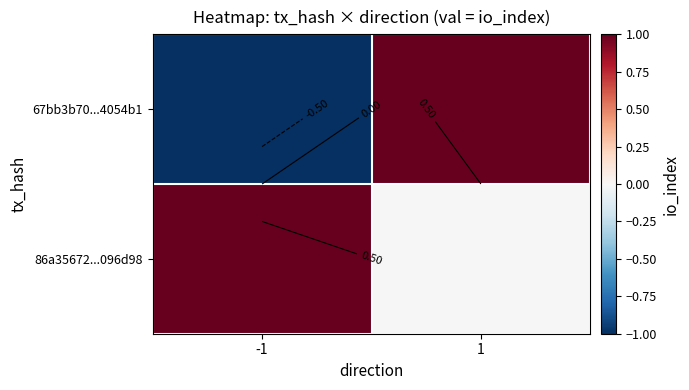

How many distinct data groups are displayed?

2